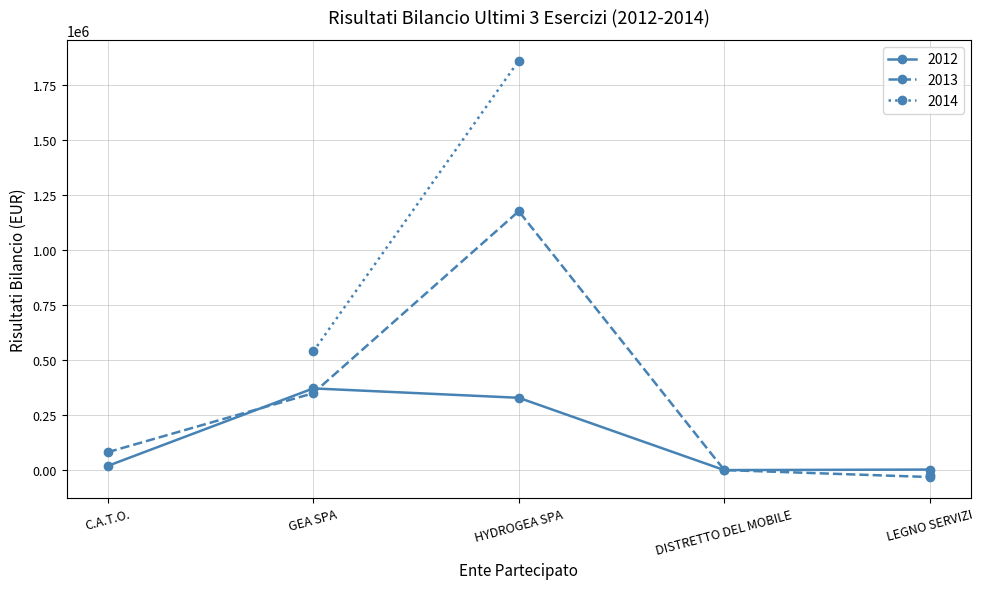

How many points are lower than both their immediate neighbors (excluding endpoints)?

1